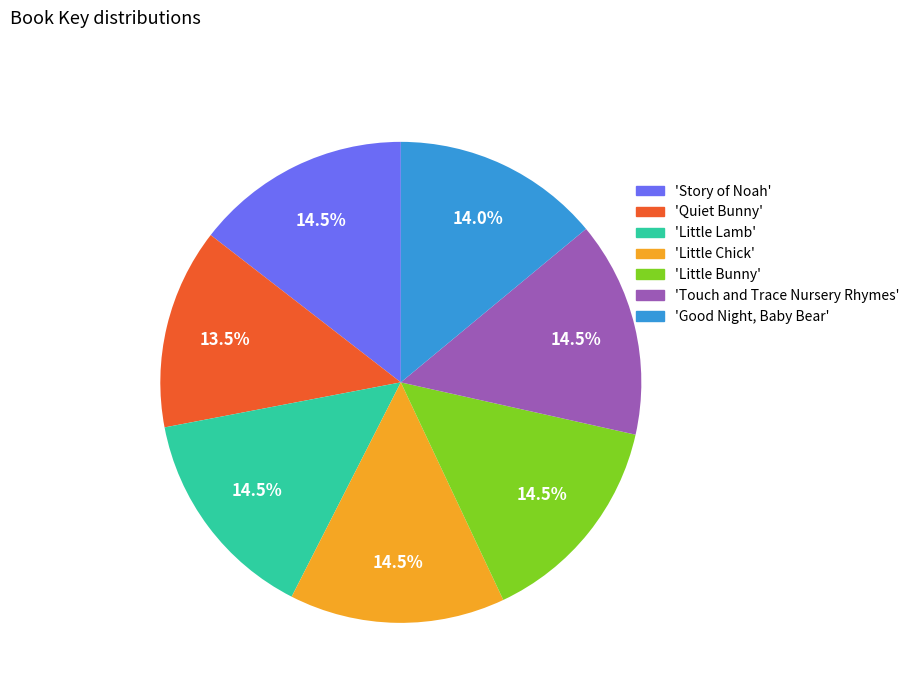

Is there any slice that represents more than half of the pie?

No